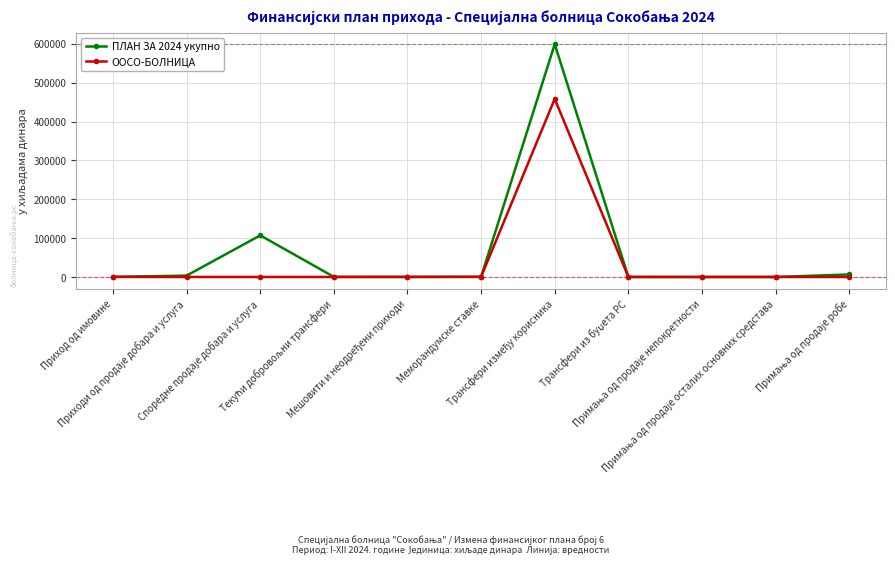

What is the difference between the maximum and minimum values in the ПЛАН ЗА 2024 укупно series?

599175